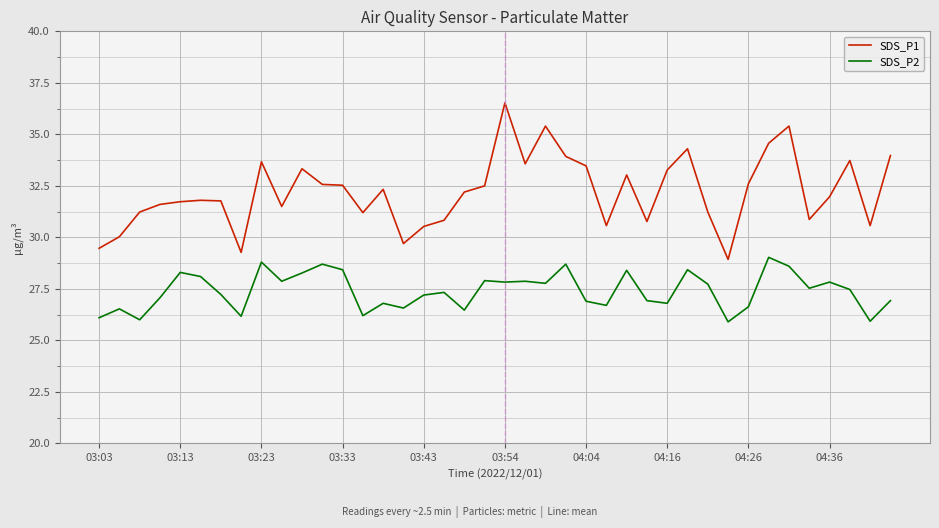

List the series in order of their peak value, highest first.

SDS_P1, SDS_P2